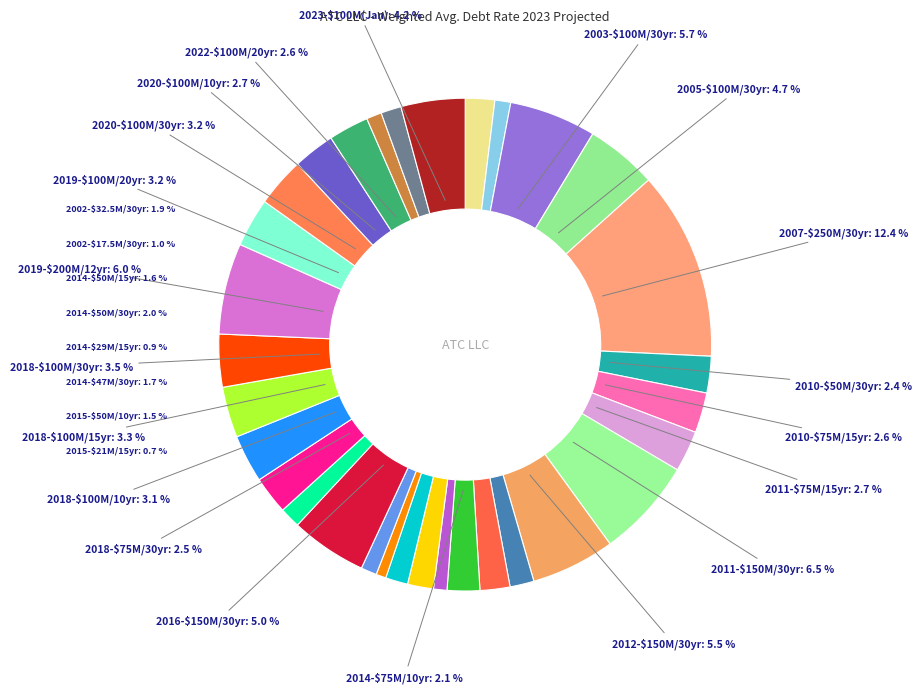

Which category has the smallest portion of the pie?

2015-$21M/15yr